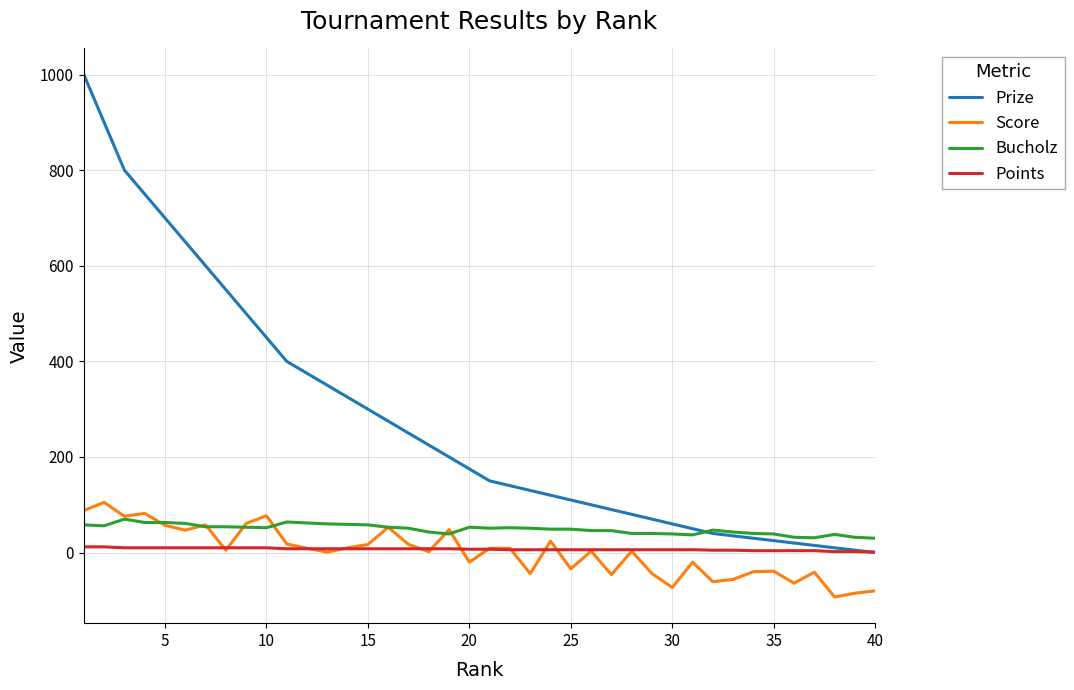

Does the chart have visible grid lines?

Yes